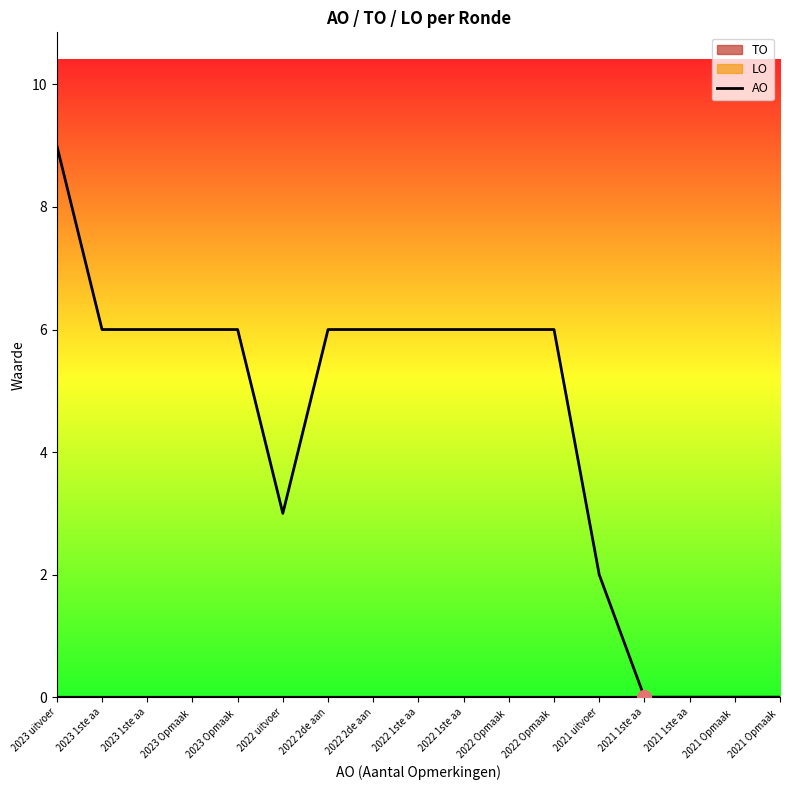

How many interior local valleys (lower than both neighbors) does the data have?

1